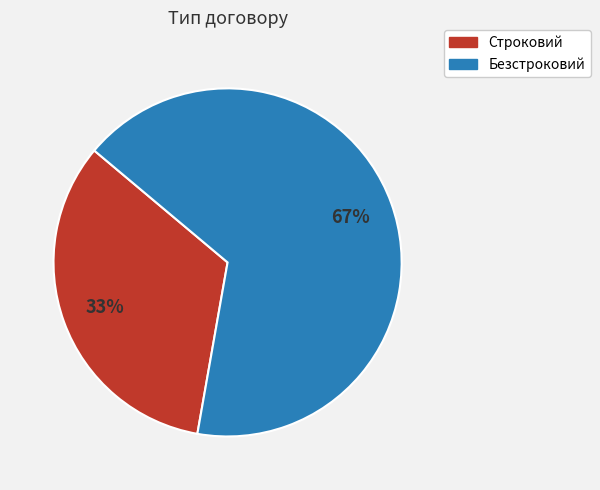

To the nearest percent, what is the average slice percentage?

50%